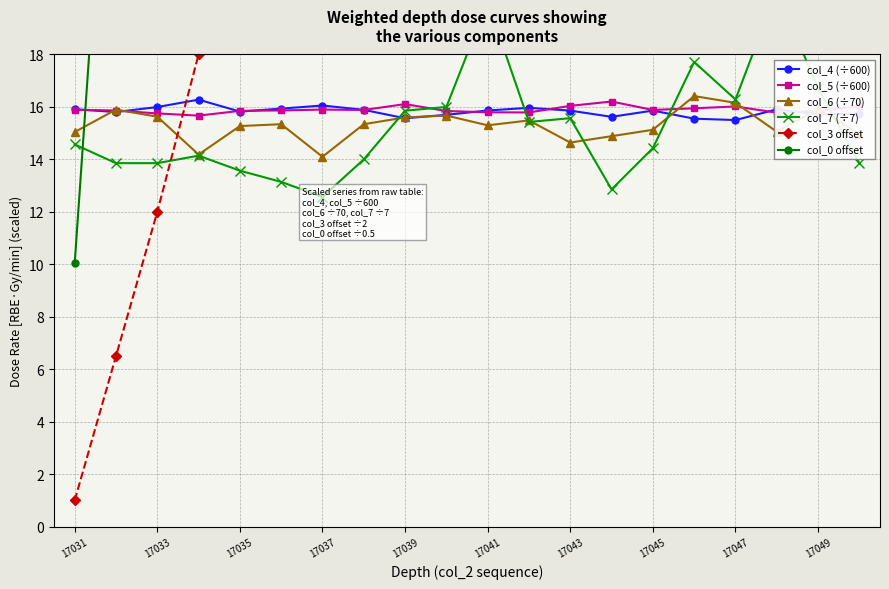

What is the smallest value displayed?

1.0